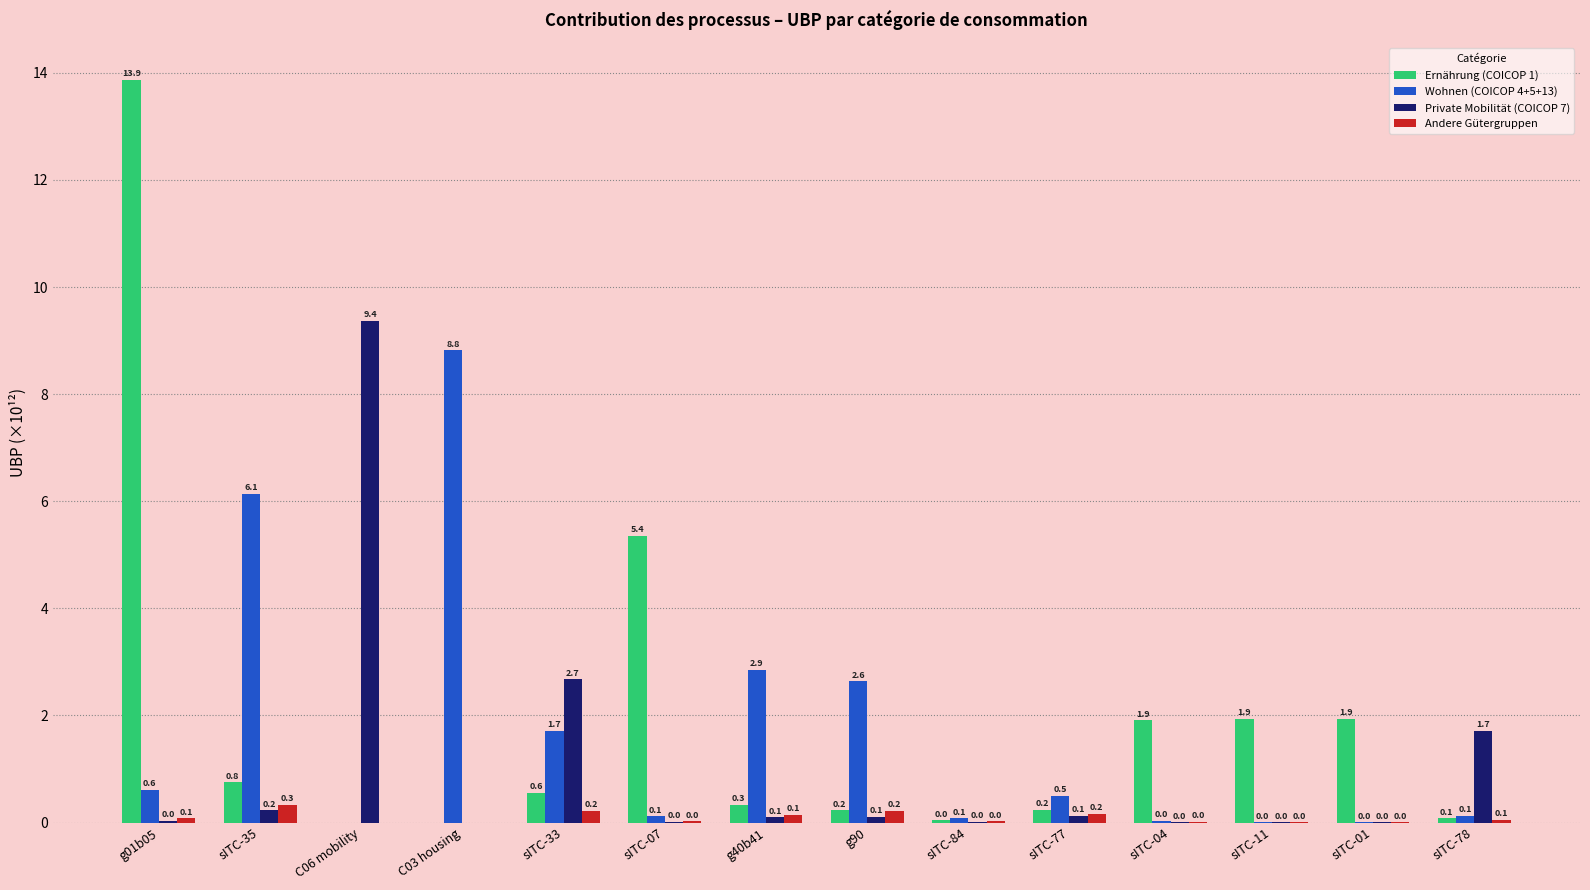

How many categories are shown in the chart?

14